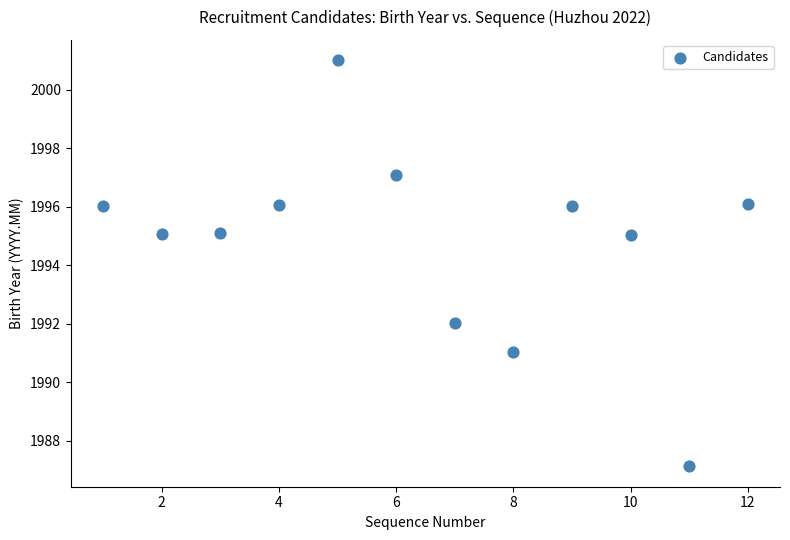

What is the range of Y values (max minus min)?

13.9